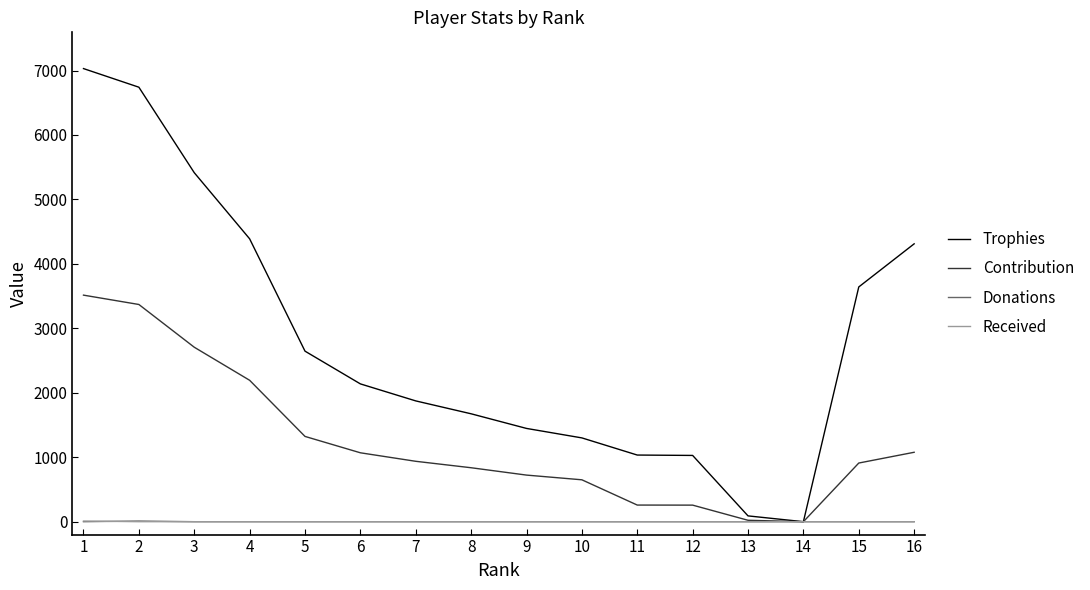

Which series has the largest total across all categories?

Trophies